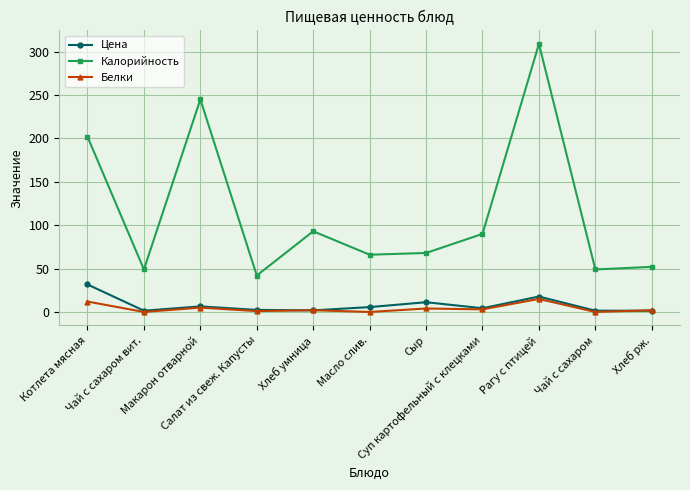

True or false: Калорийность and Белки intersect in this chart.

False